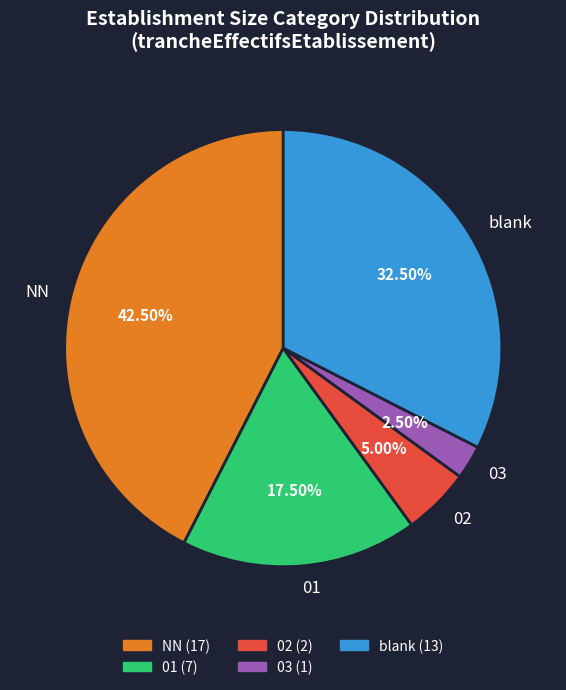

Is there any slice that represents more than half of the pie?

No